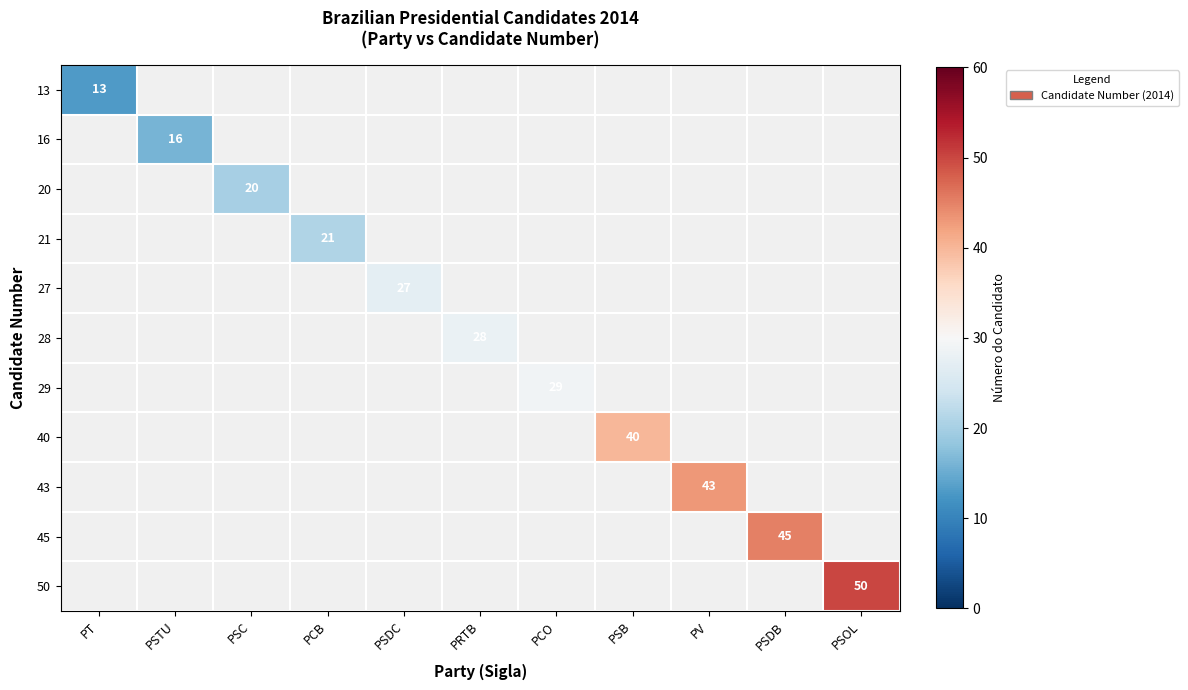

Between PCB and PSDB, which is larger?

PSDB